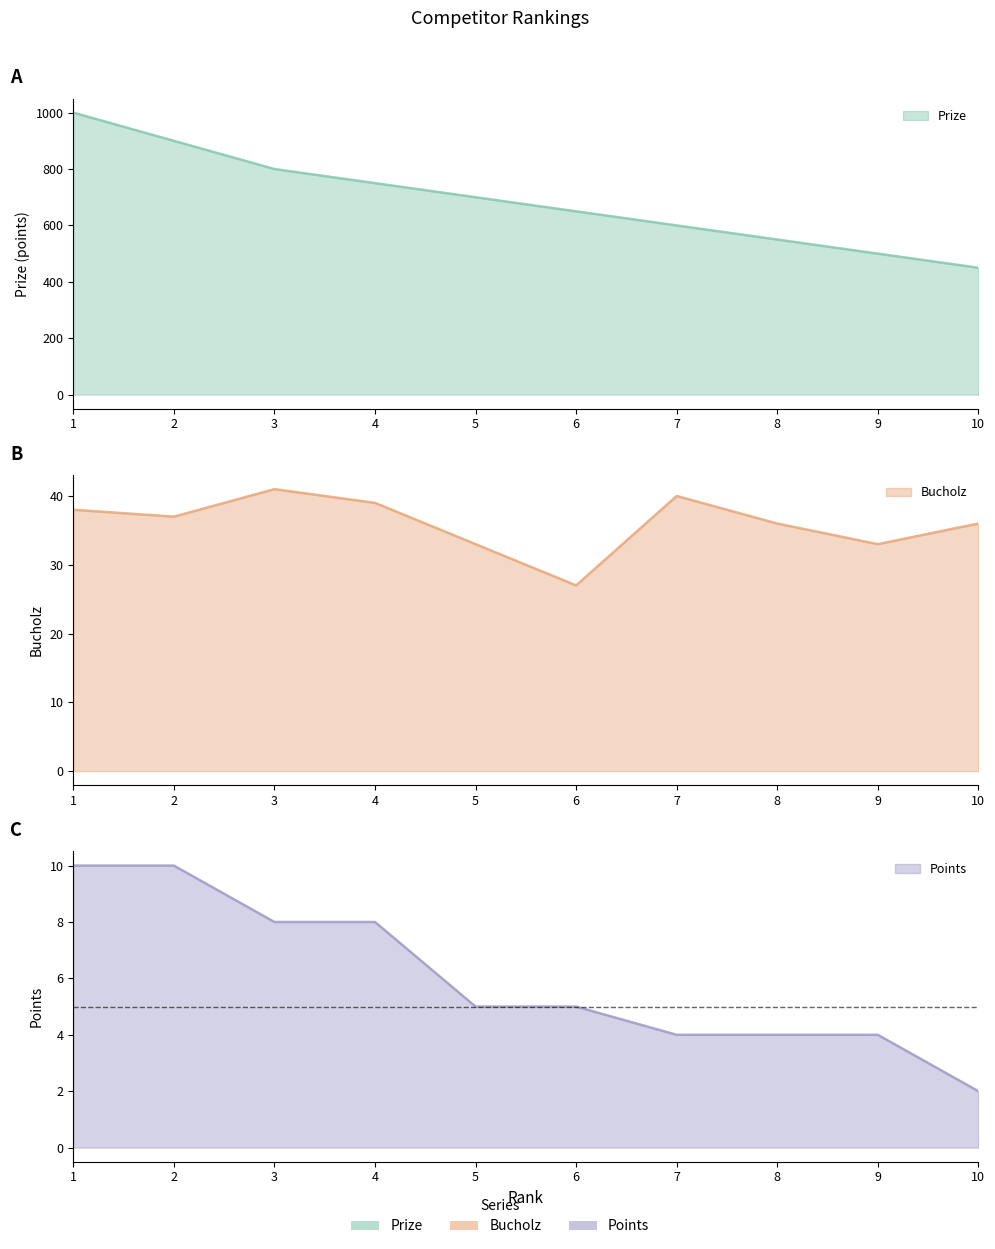

Is it true that Bucholz equals 39 at 4?

True